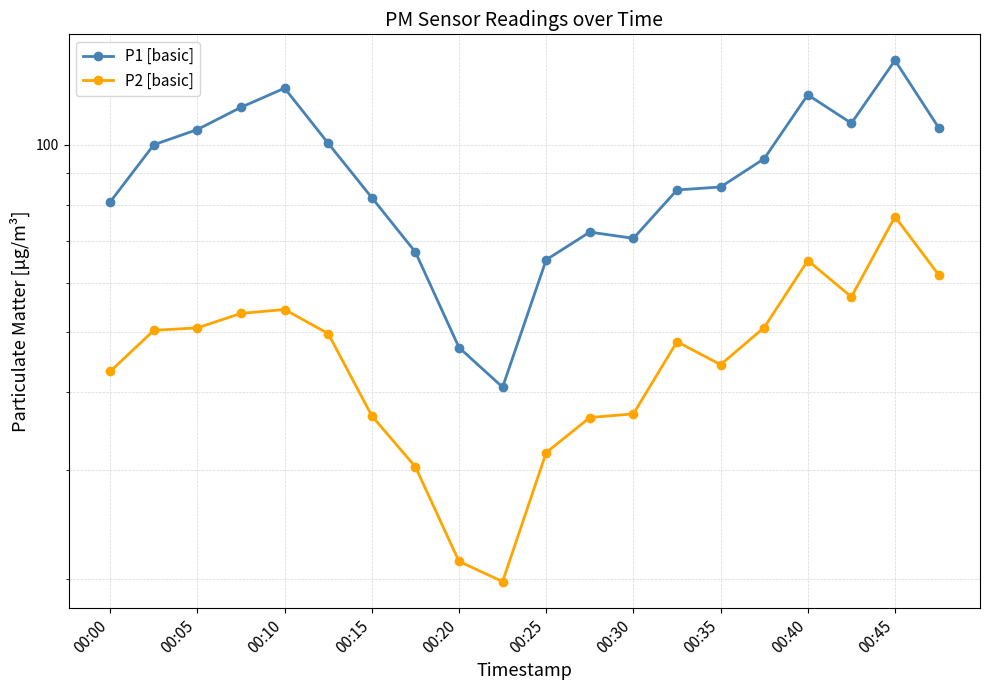

The value of P1 [basic] at 15 is 19.5. True or false?

False